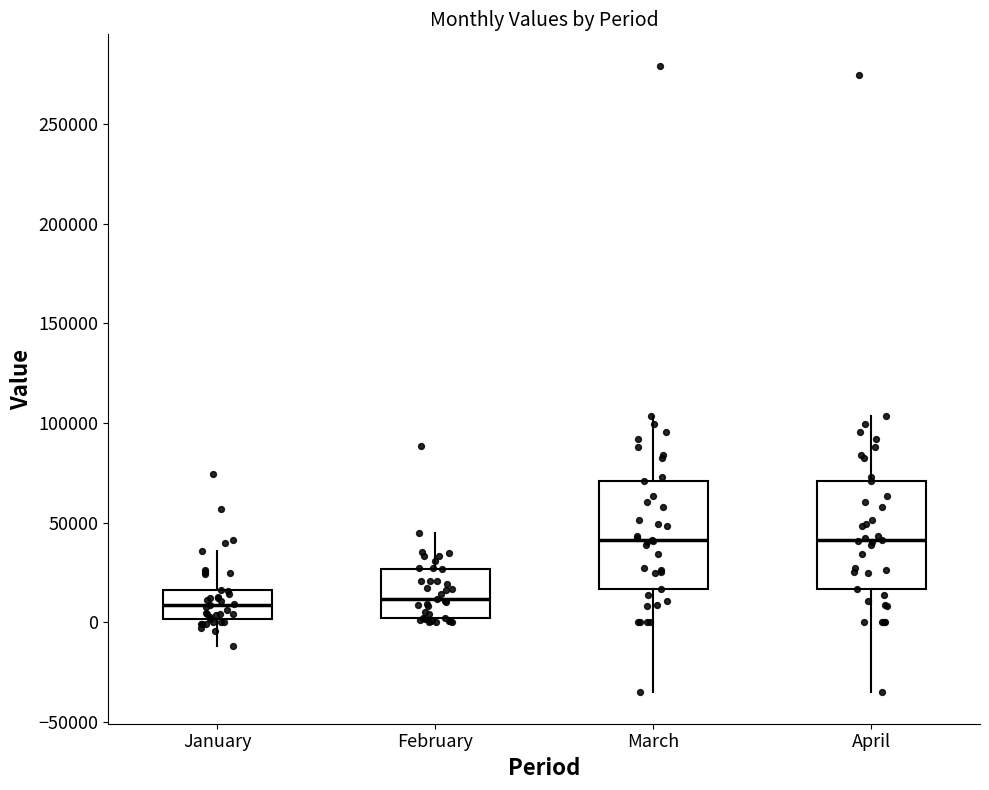

Reading left to right, read every box against the y-axis: the position of its median line, the range the box covers, and the ends of its whiskers. The values are not printed on the chart, so give them approximately, as read against the axis.

January: median 10000, box 0 to 15000, whiskers -10000 to 35000
February: median 10000, box 0 to 25000, whiskers 0 (just below the box's lower edge) to 45000
March: median 40000, box 15000 to 70000, whiskers -35000 to 105000
April: median 40000, box 15000 to 70000, whiskers -35000 to 105000